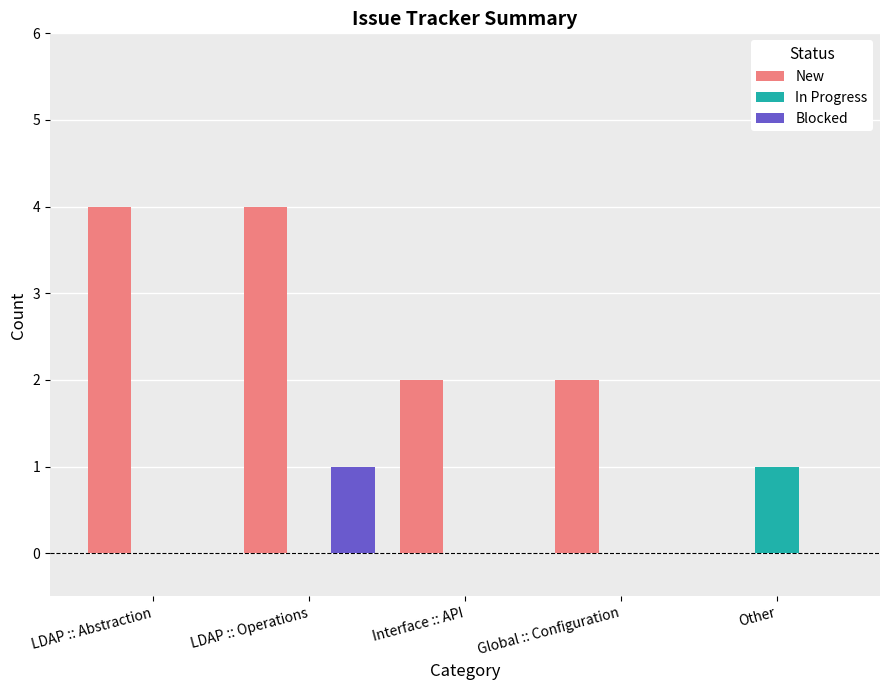

What is the greatest value displayed?

4